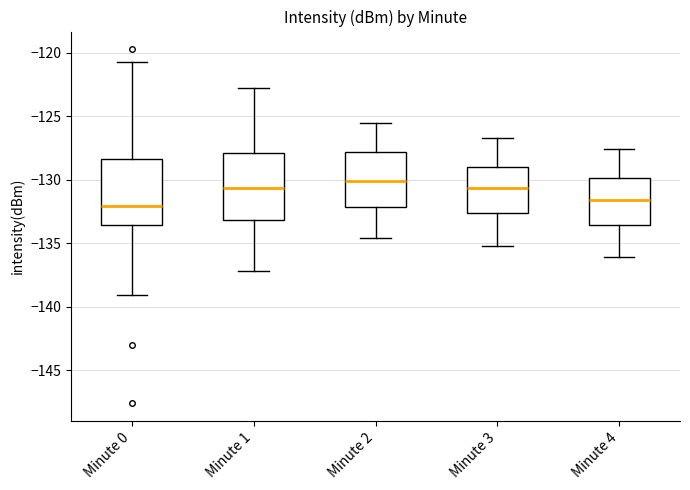

Reading left to right, read every box against the y-axis: the position of its median line, the range the box covers, and the ends of its whiskers. The values are not printed on the chart, so give them approximately, as read against the axis.

Minute 0: median -132.0, box -133.5 to -128.5, whiskers -139.0 to -121.0
Minute 1: median -130.5, box -133.0 to -128.0, whiskers -137.0 to -123.0
Minute 2: median -130.0, box -132.0 to -128.0, whiskers -134.5 to -125.5
Minute 3: median -130.5, box -132.5 to -129.0, whiskers -135.0 to -126.5
Minute 4: median -131.5, box -133.5 to -130.0, whiskers -136.0 to -127.5